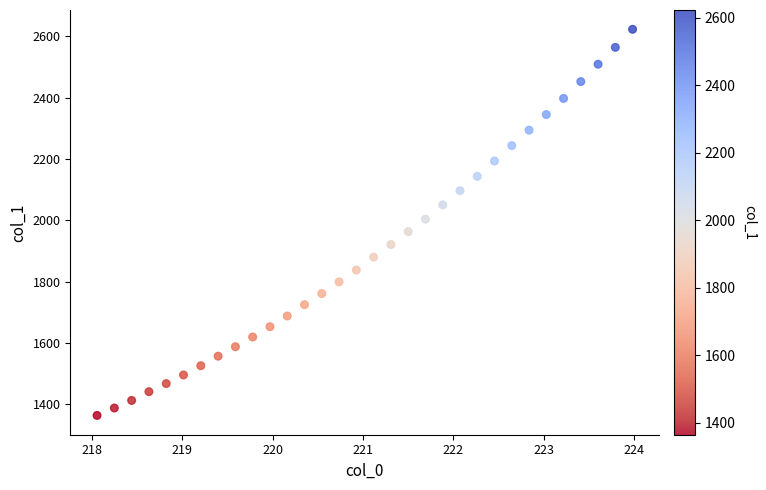

What is the range of X values (max minus min)?

5.9